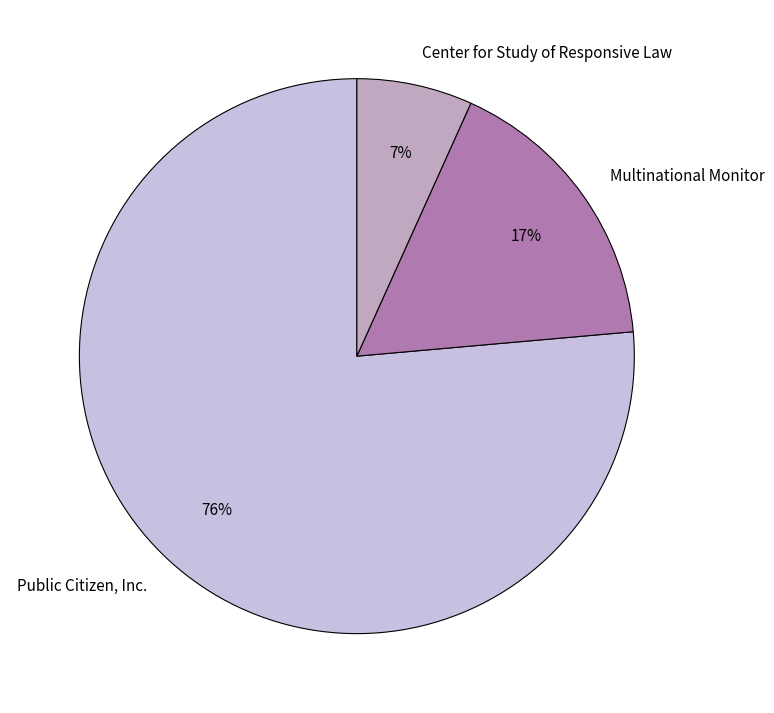

To the nearest percent, what is the average slice percentage?

33%